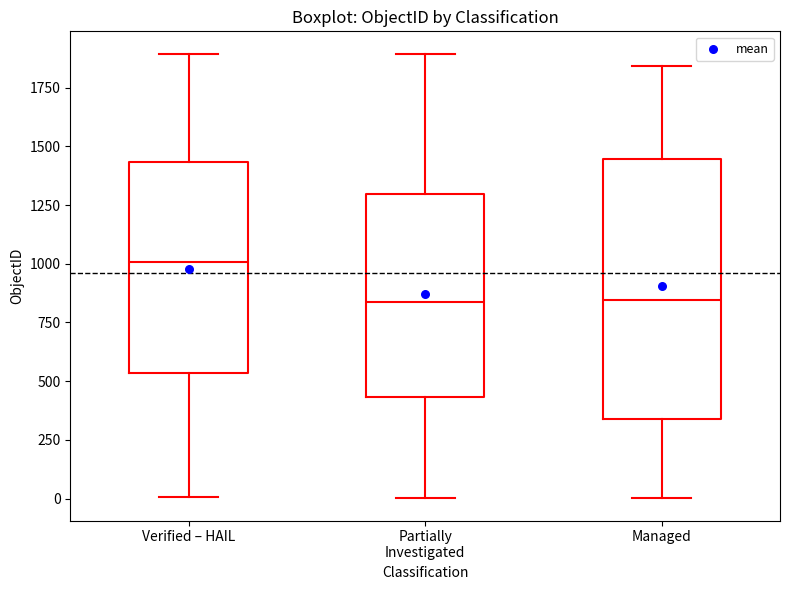

Which box is the tallest, from its lower edge to its upper edge?

Managed